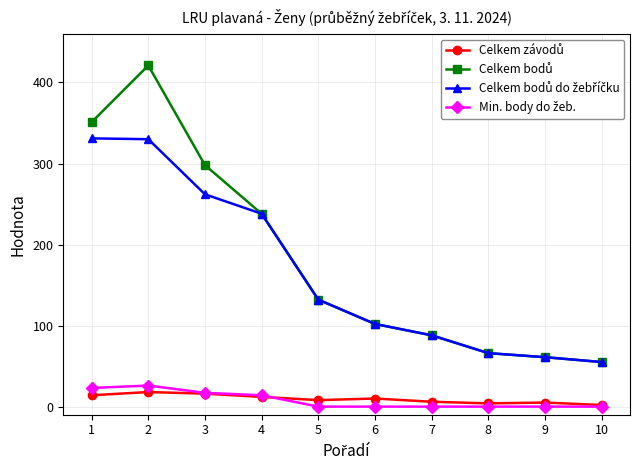

What is the greatest value displayed?

421